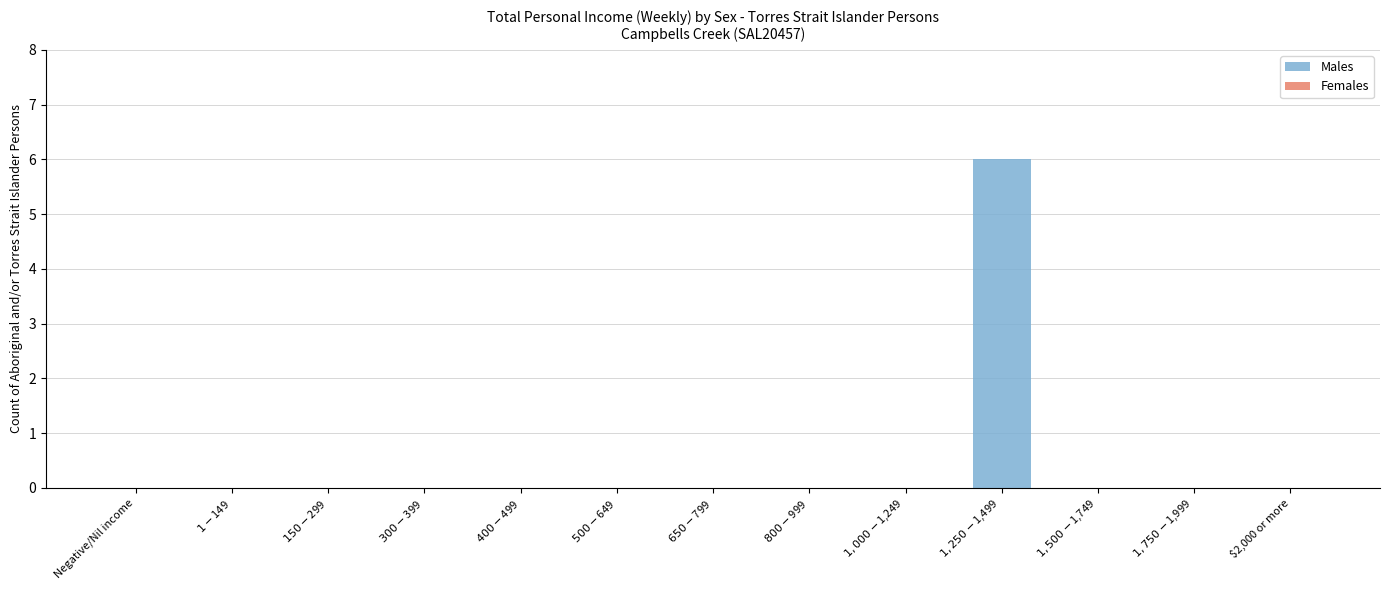

How many distinct data groups are displayed?

1